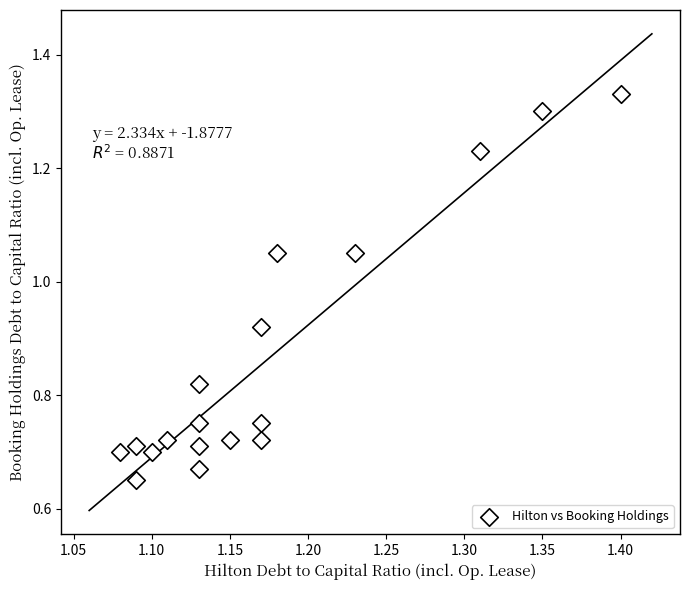

How many data points are displayed?

18